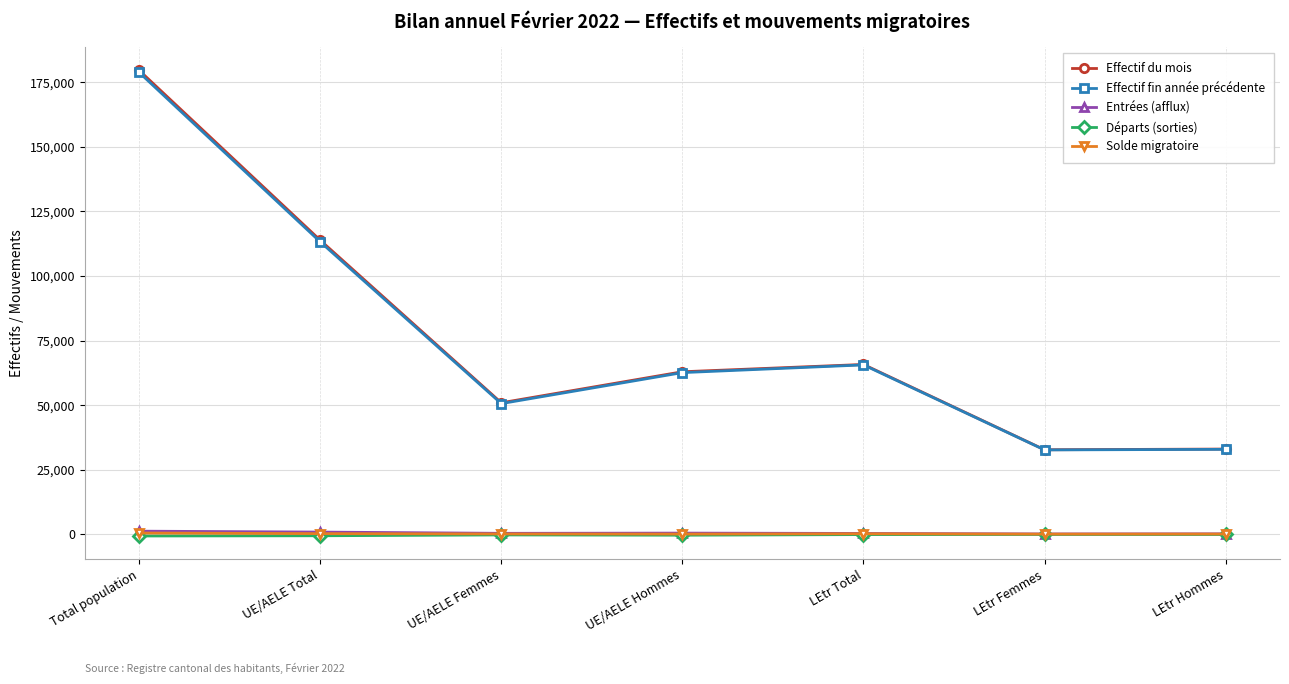

The Effectif du mois series shows 113869 at UE/AELE Total. True or false?

True